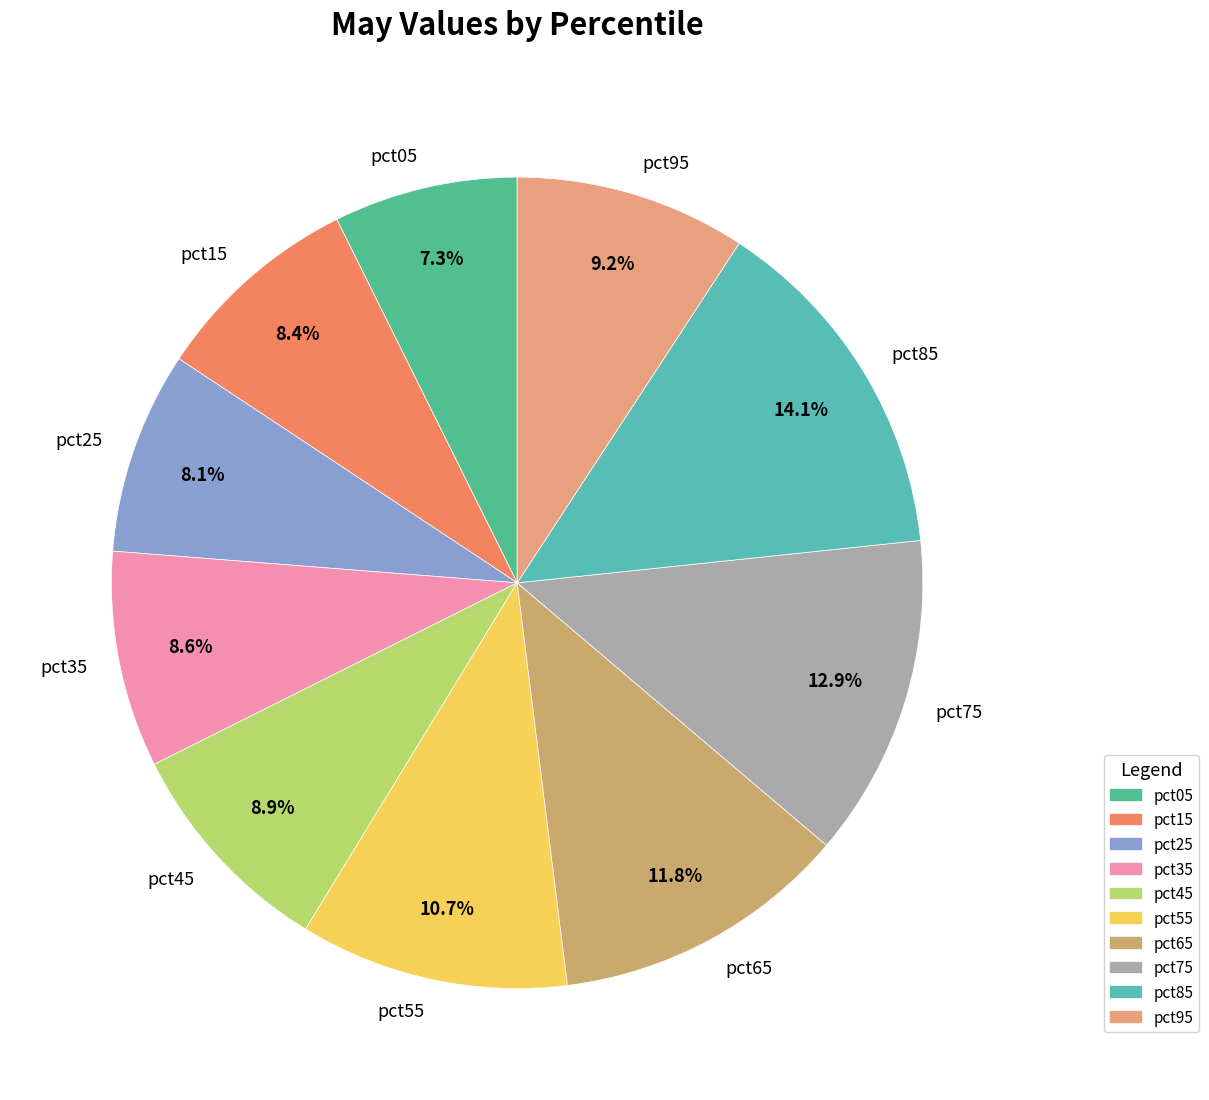

To the nearest percent, what is the average slice percentage?

10%